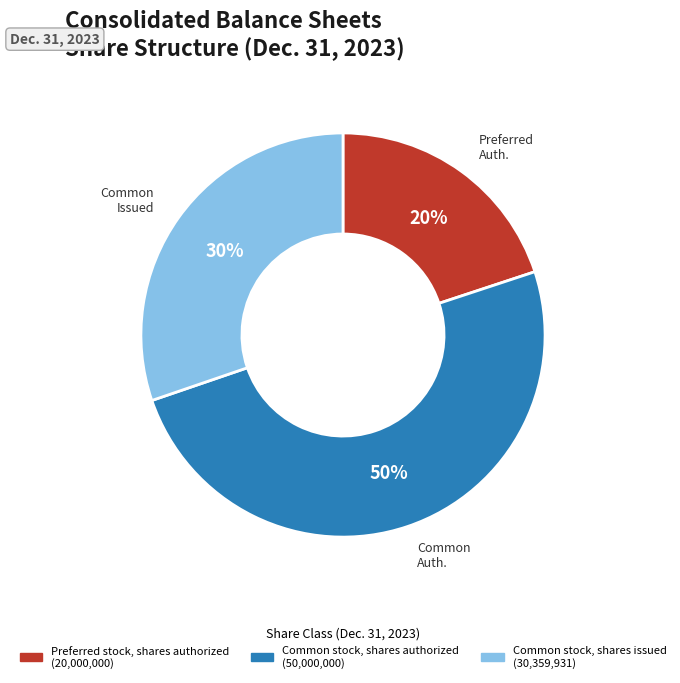

To the nearest percent, what is the difference between the largest and smallest slice percentages?

30%